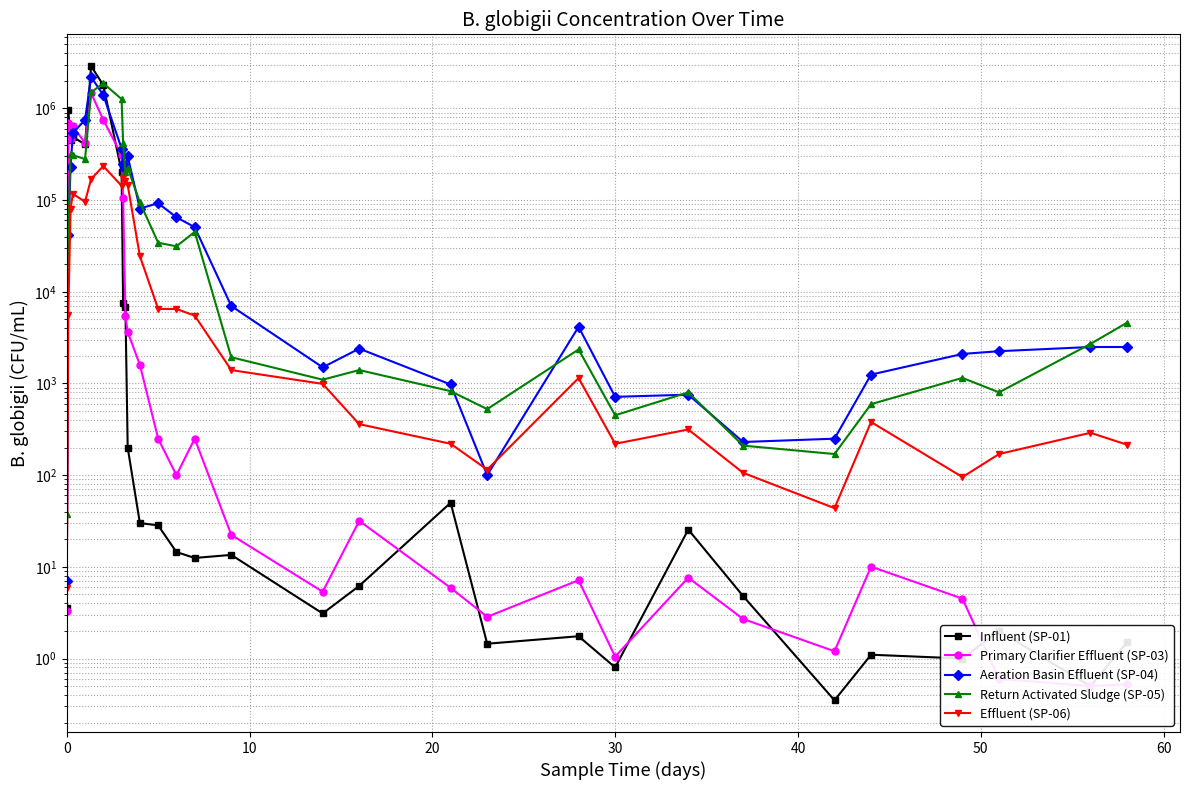

What is the total value across all series at 10?

1757650.0